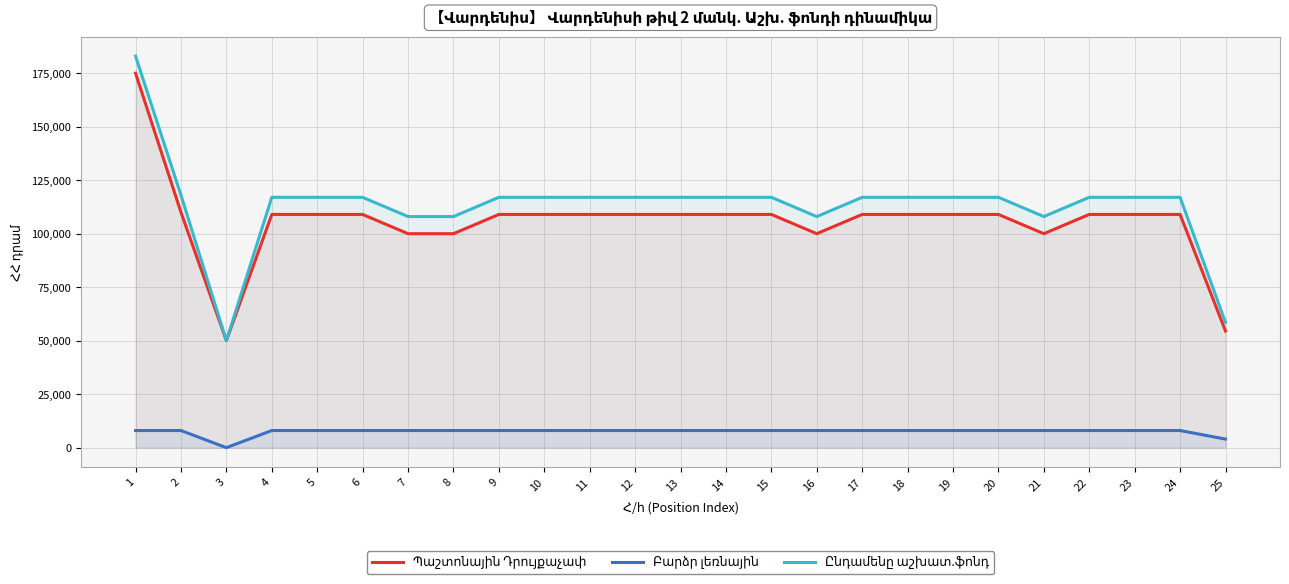

Does the chart have visible grid lines?

Yes